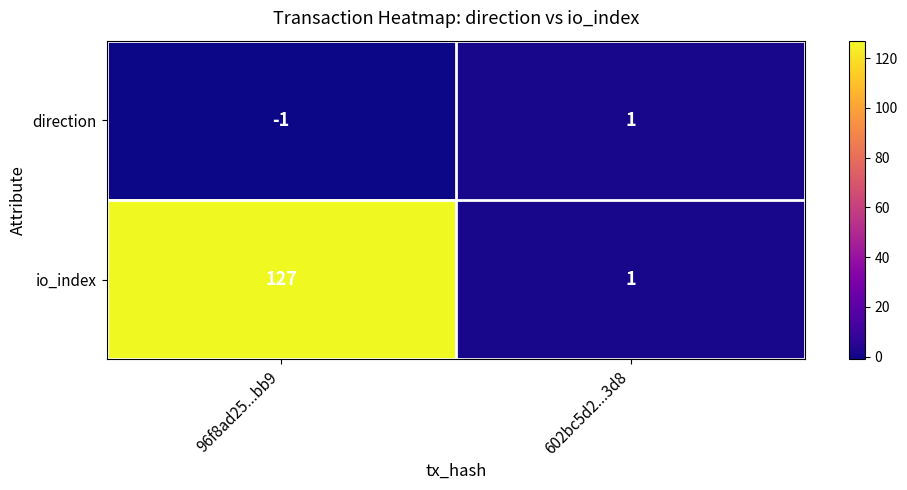

How many data points does each series have?

2